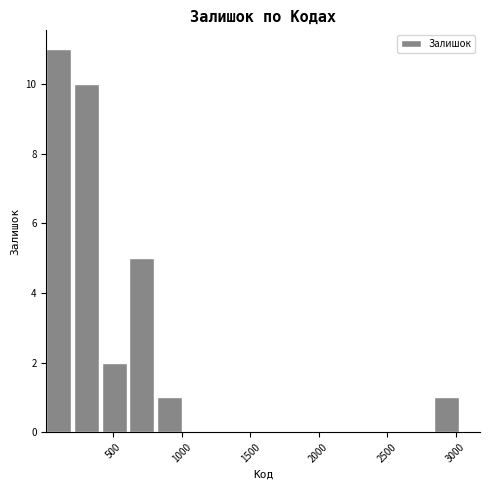

Reading left to right, list every bar in this chart as the range it spans on the x-axis followed by its height. Neither the bar edges nor the heights are printed on the chart, so give them approximately, as read against the axes.

0 to 200: 11
200 to 400: 10
400 to 600: 2
600 to 800: 5
800 to 1000: 1
1000 to 1200: 0
1200 to 1450: 0
1450 to 1650: 0
1650 to 1850: 0
1850 to 2050: 0
2050 to 2250: 0
2250 to 2450: 0
2450 to 2650: 0
2650 to 2850: 0
2850 to 3050: 1